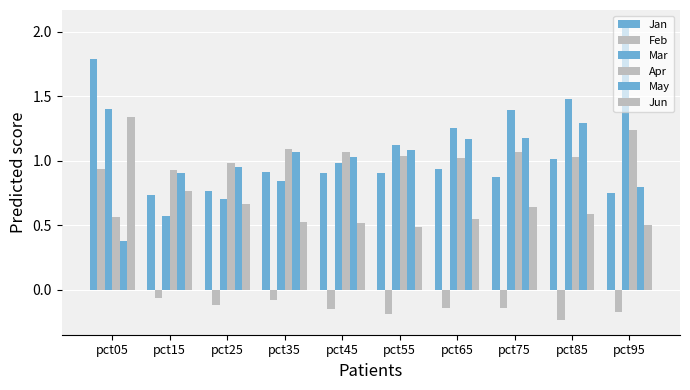

Count the number of data series in this chart.

6